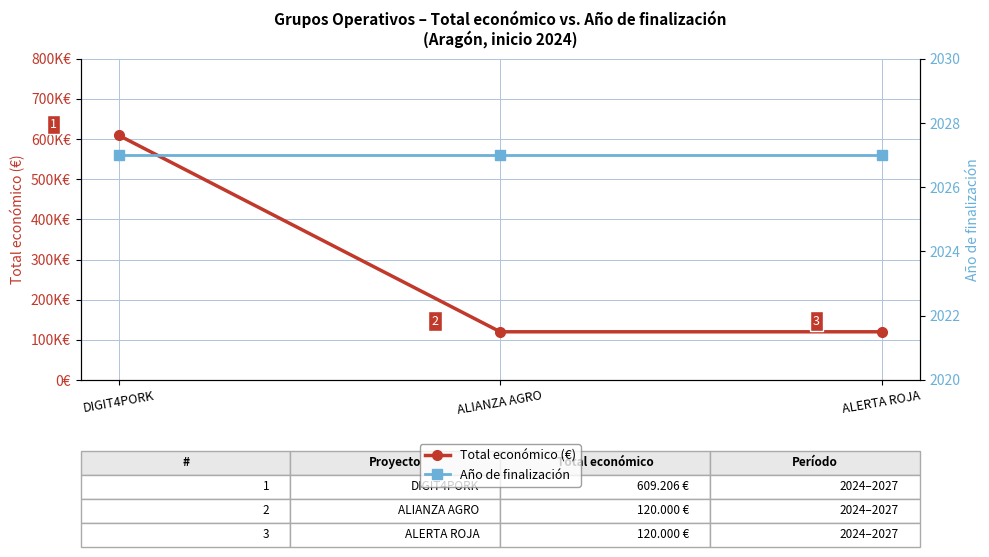

The value of Total económico (€) at DIGIT4PORK is 609206. True or false?

True